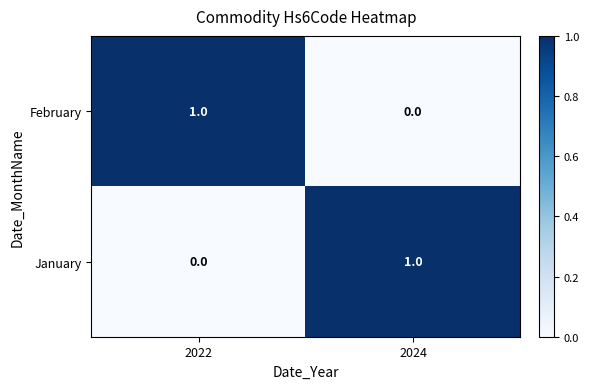

Is the value of January at 2024 greater than the value of February at 2024?

Yes